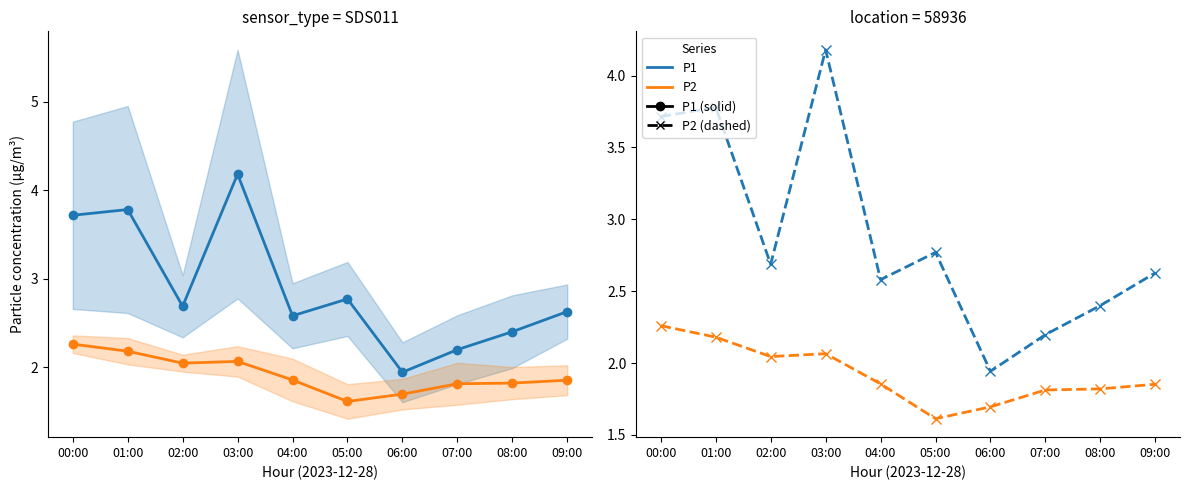

The P2 series shows 1.9 at 04:00. True or false?

True